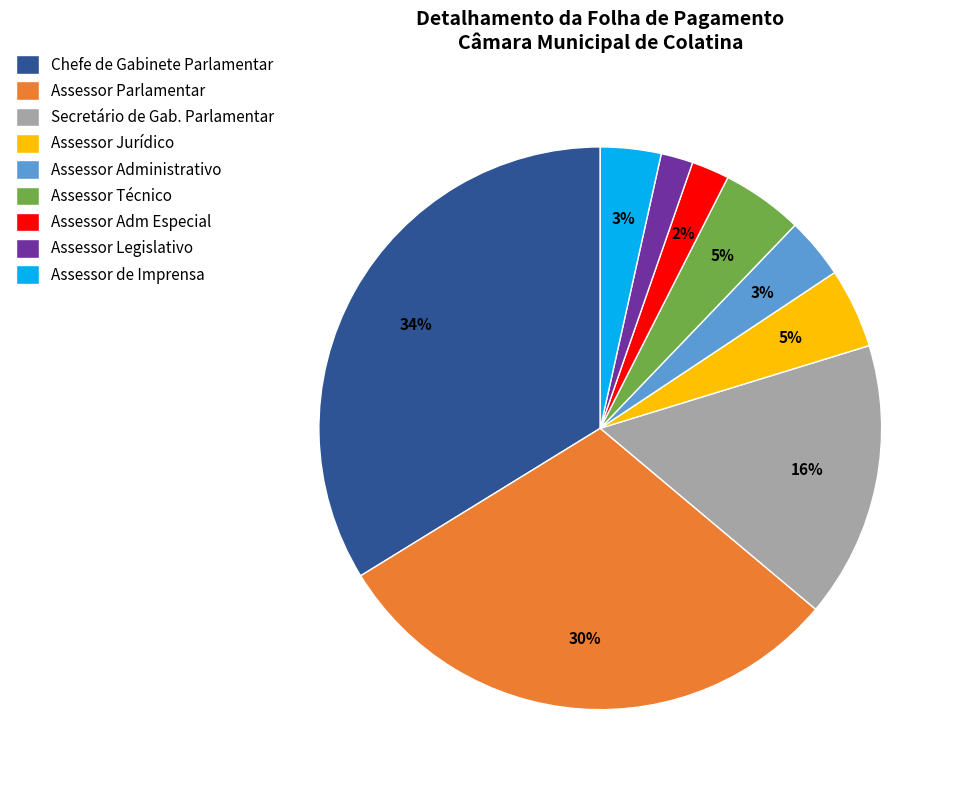

Is Assessor Parlamentar the majority of the pie?

No